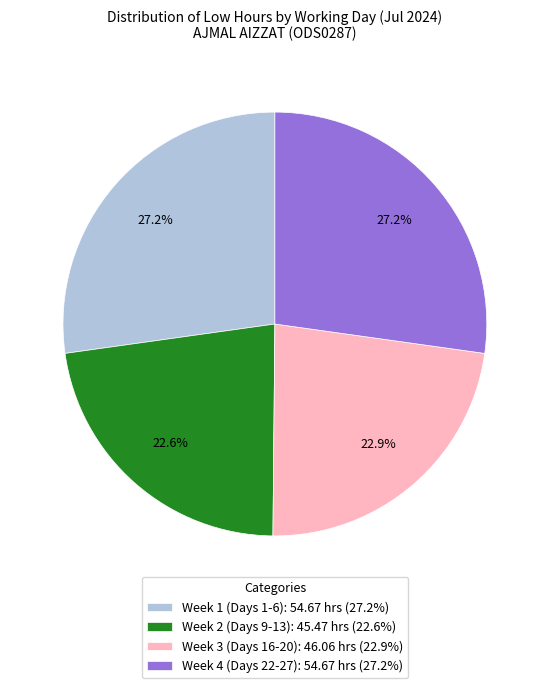

How many segments does this pie chart have?

4